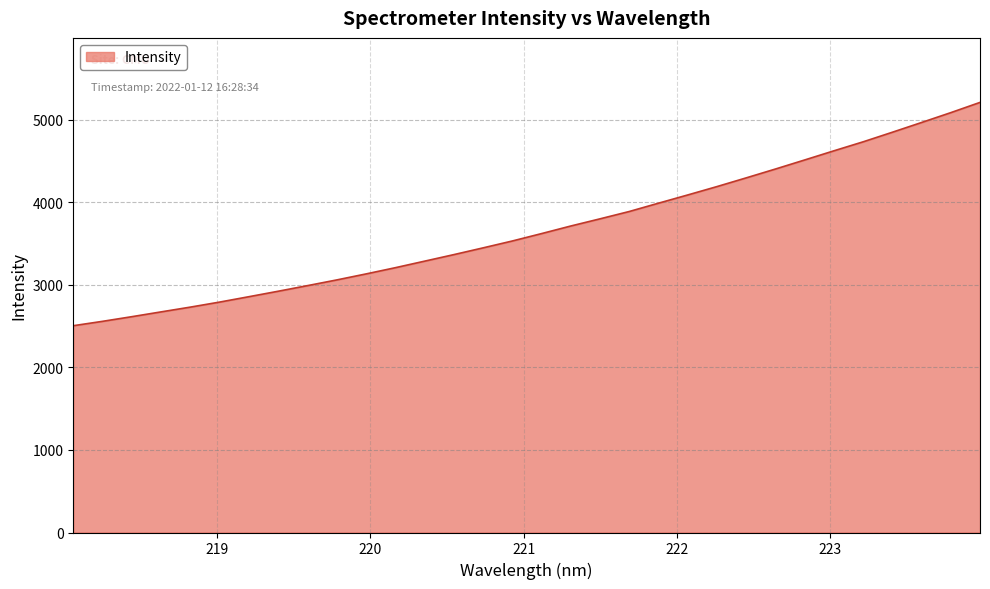

What is the difference between the maximum and minimum values?

2706.5